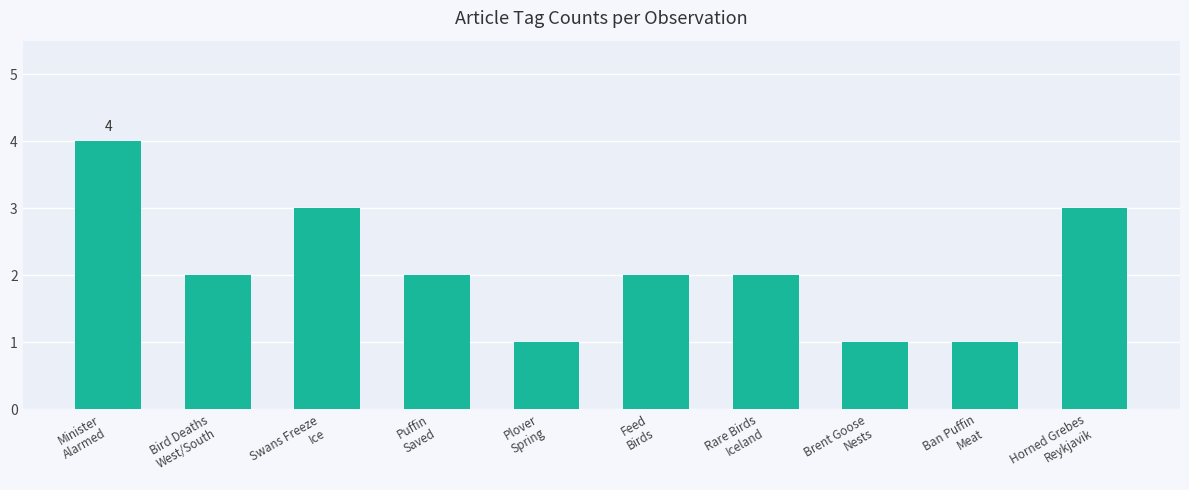

What is the ratio of the value at Ban Puffin
Meat to the value at Horned Grebes
Reykjavik?

0.3